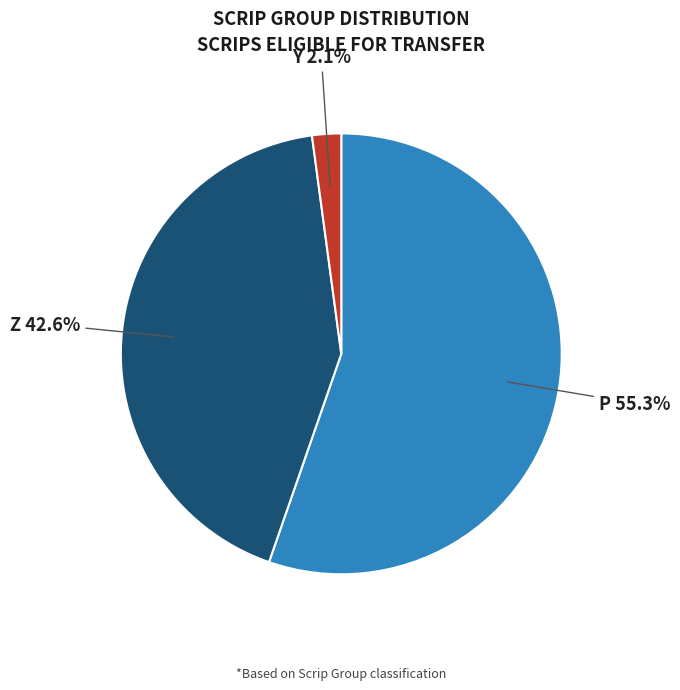

Does Z represent more than half of the total?

No